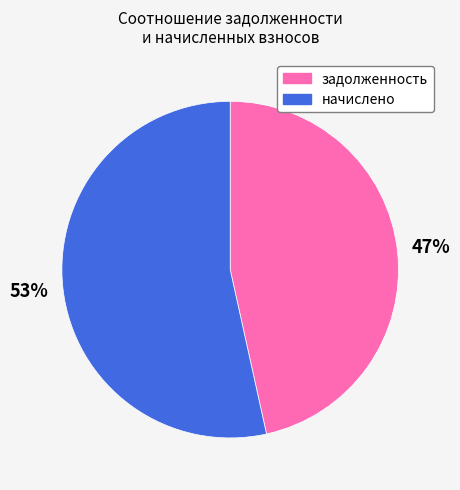

Is there any slice that represents more than half of the pie?

Yes